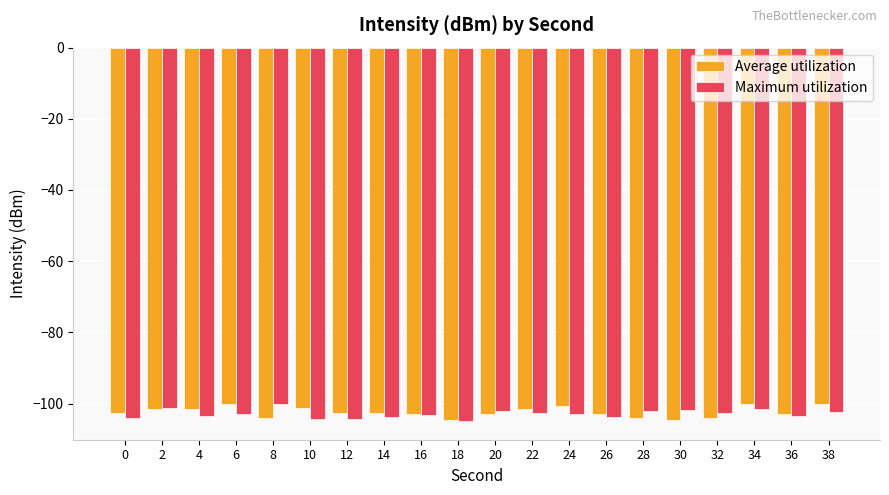

How many groups of bars are there?

20